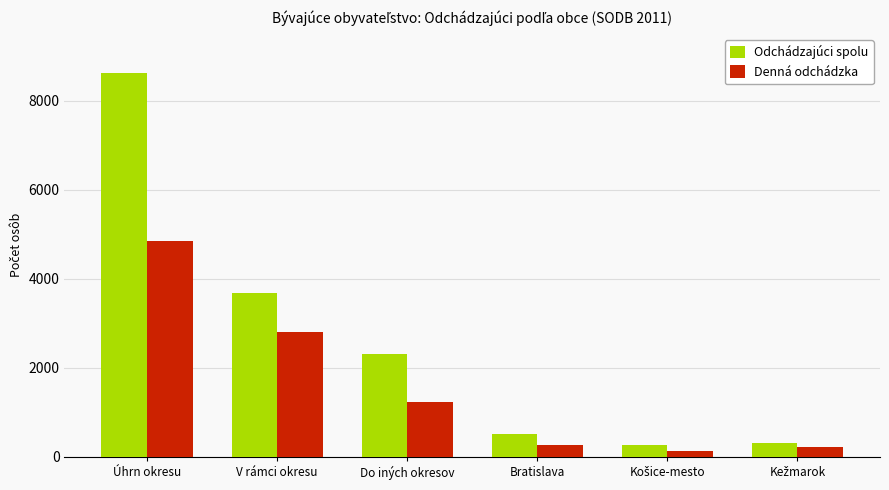

At Bratislava, list the series in order from smallest to largest.

Denná odchádzka, Odchádzajúci spolu